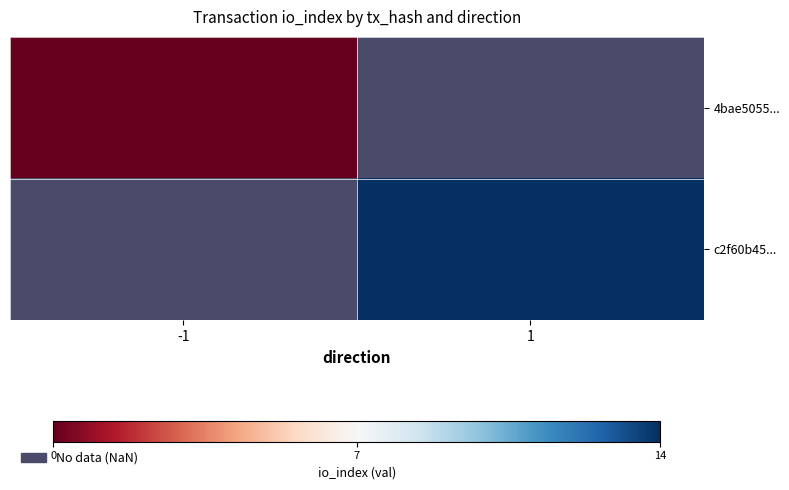

Is the value of c2f60b45... at 1 greater than the value of 4bae5055... at 1?

No